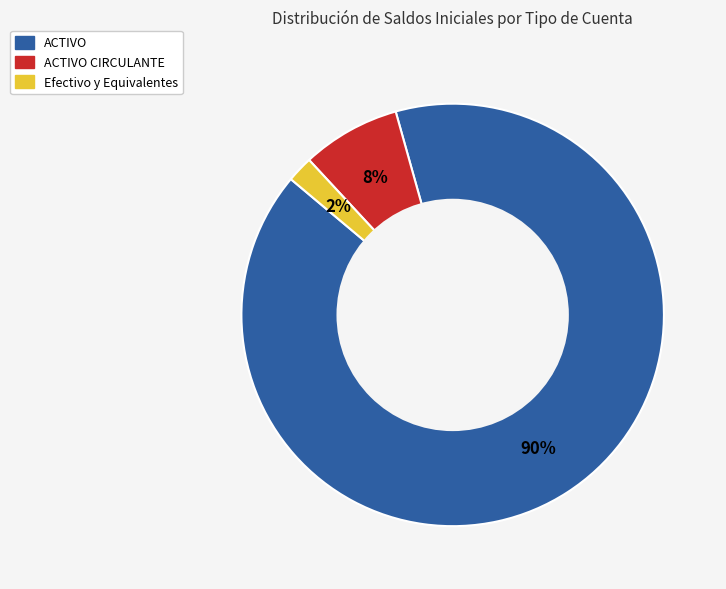

Does any single category account for the majority?

Yes